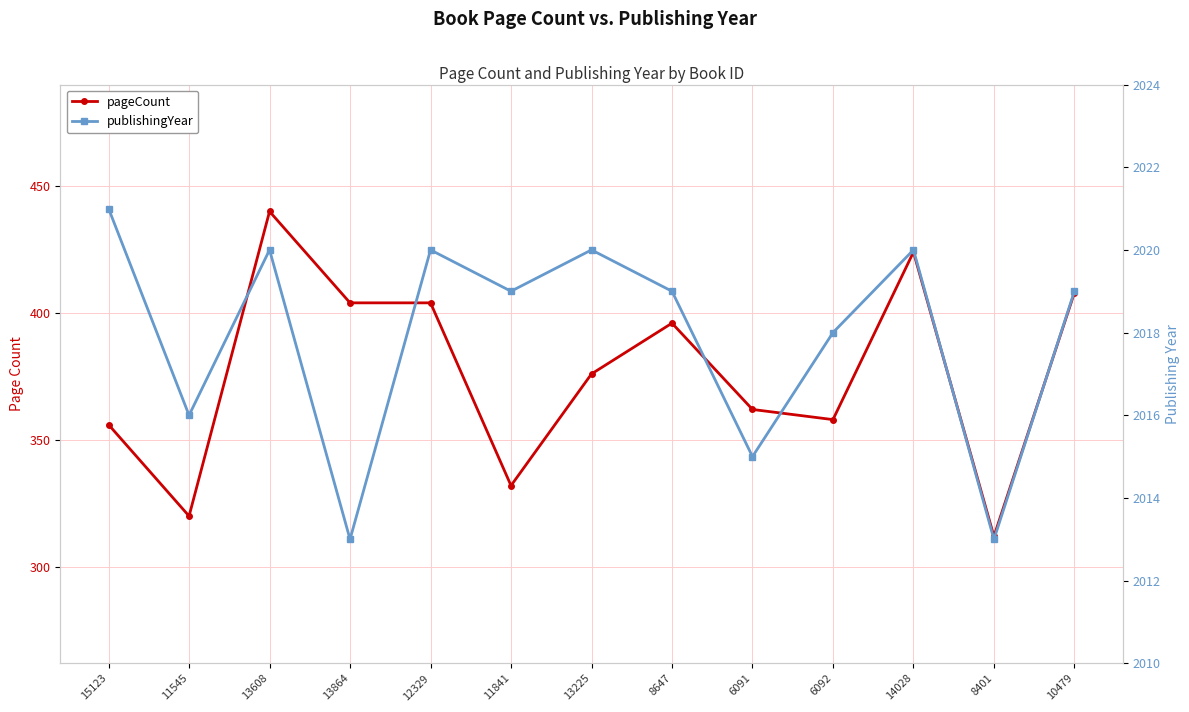

What is the spread (max minus min) of values at 12329?

1616